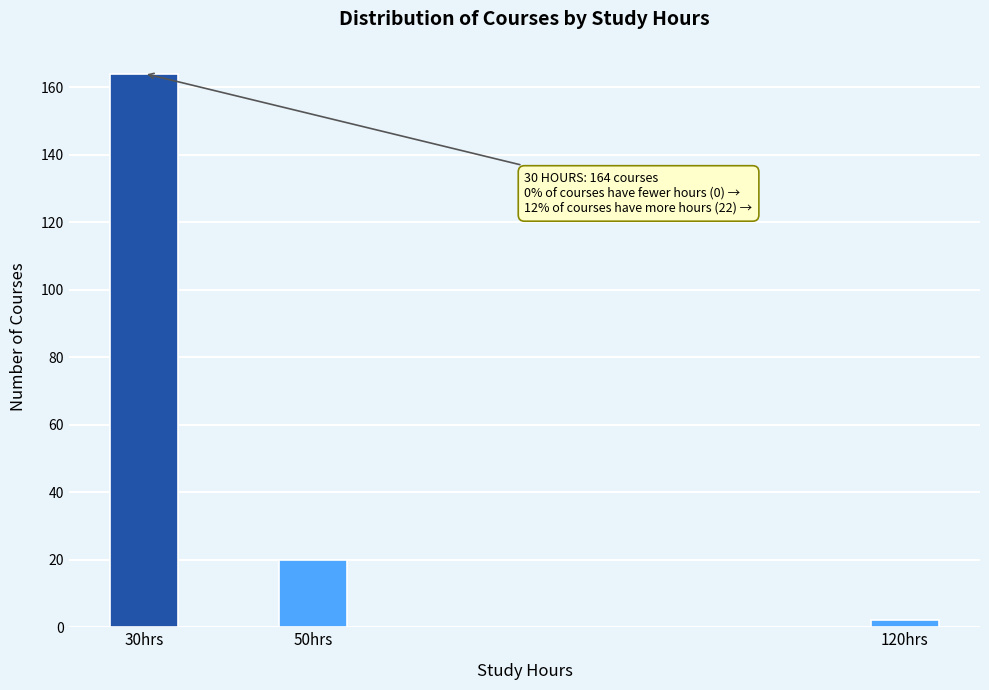

Reading left to right, extract all data points from this chart.

164	20	2